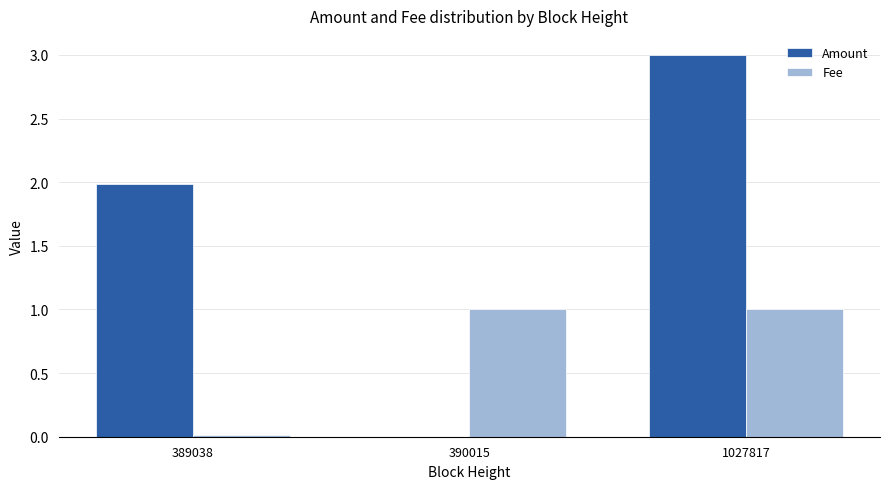

What value does the Amount series have at 1027817?

3.0